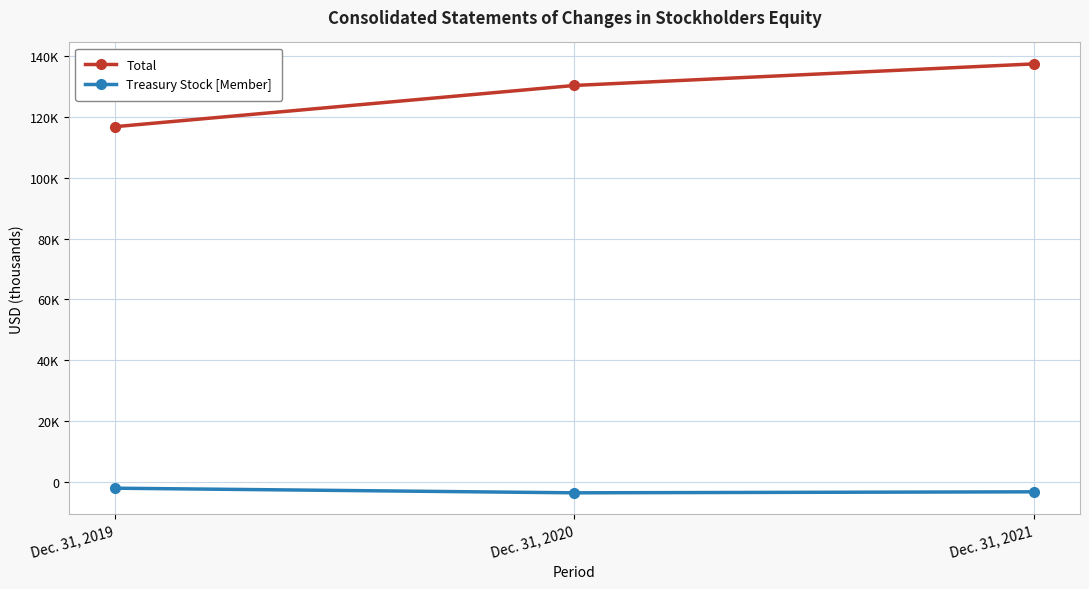

Is this an area chart (filled region under the line)?

No